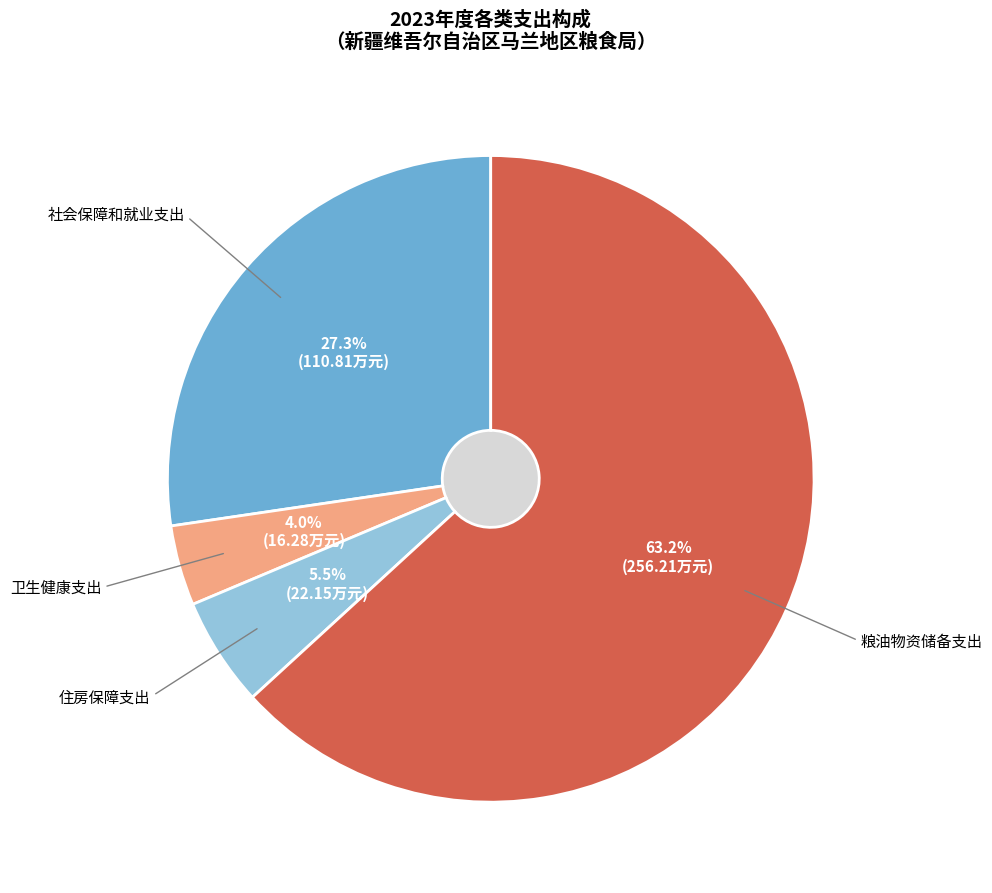

How many slices are in this pie chart?

4